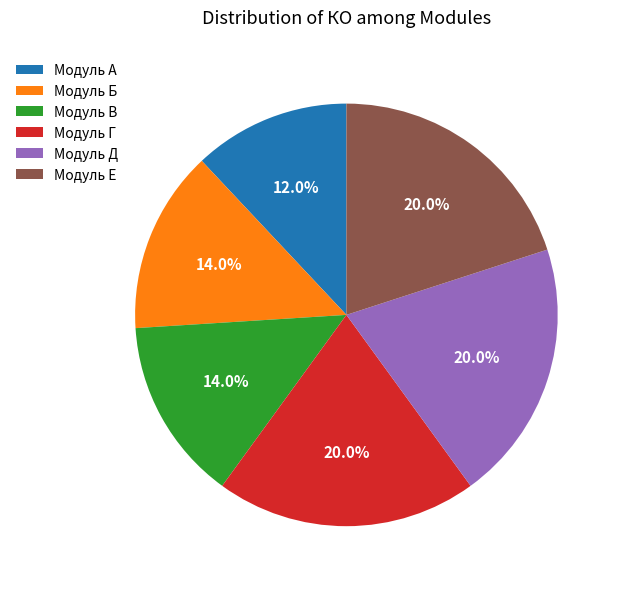

The Модуль Е slice represents 29% of the pie. True or false?

False